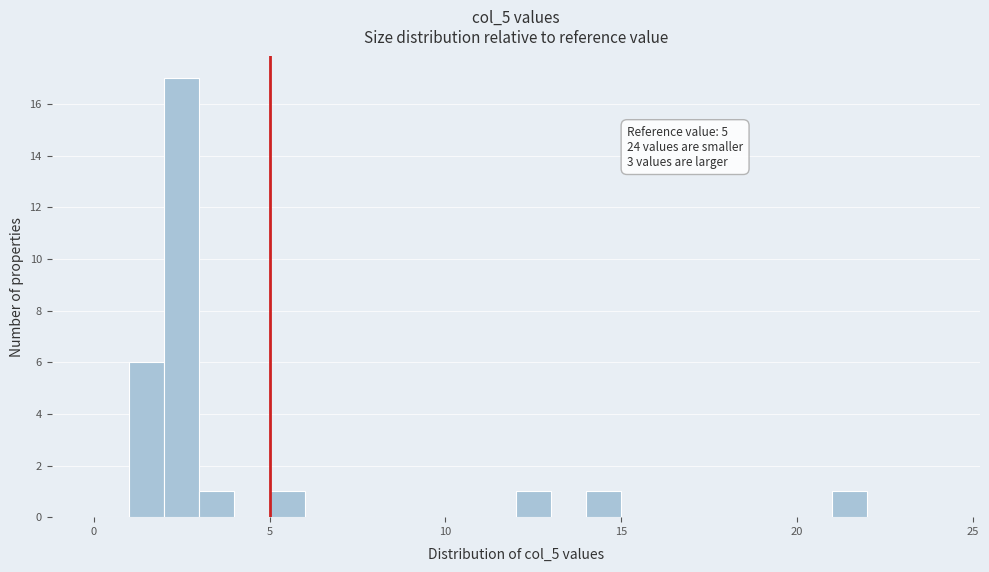

Read against the x-axis, roughly where is the centre of the tallest bar?

2.5